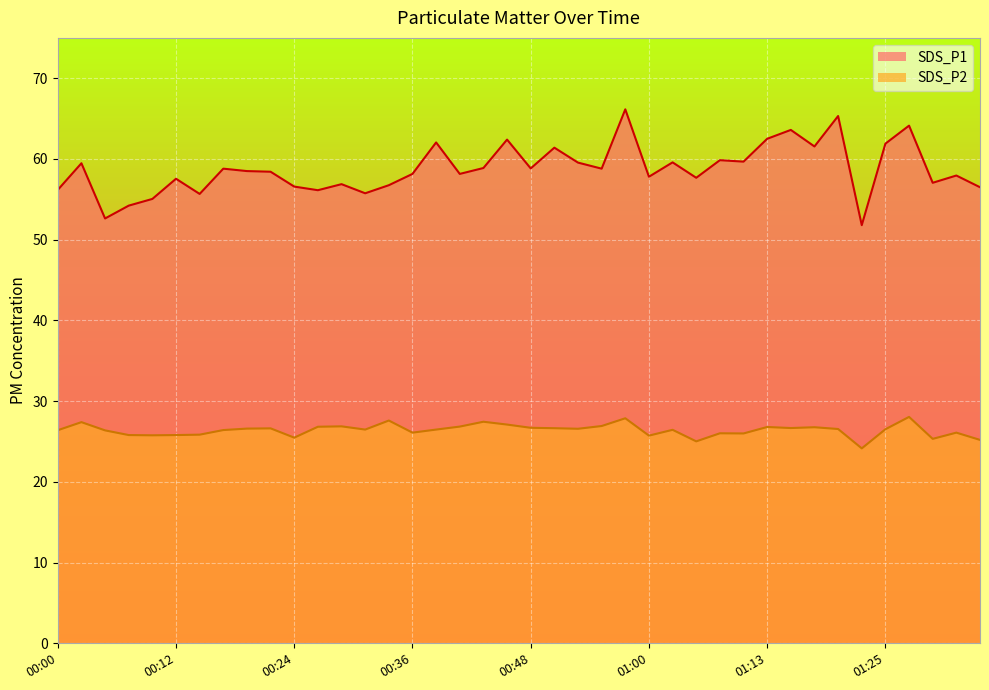

In SDS_P1, how many points are higher than both neighbors (excluding endpoints)?

14